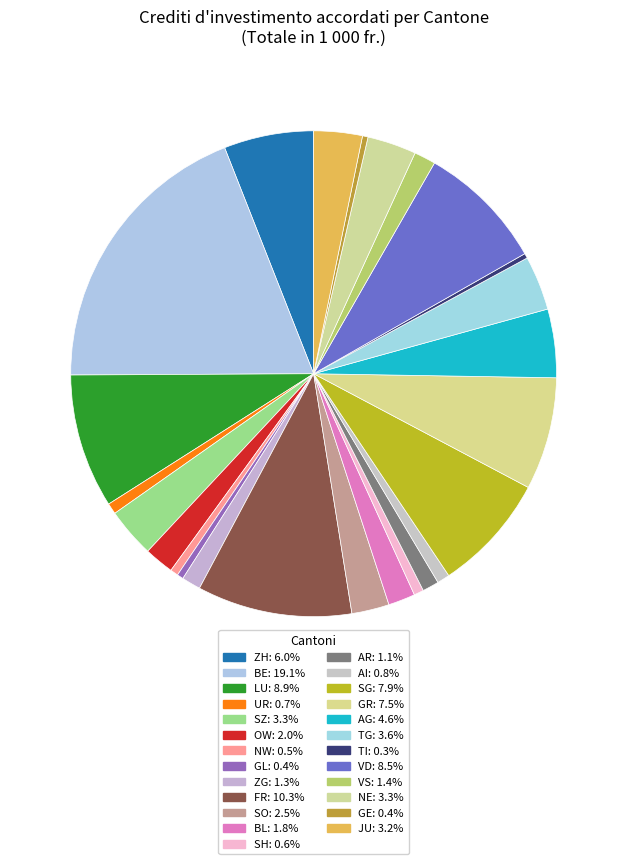

How many slices are in this pie chart?

25